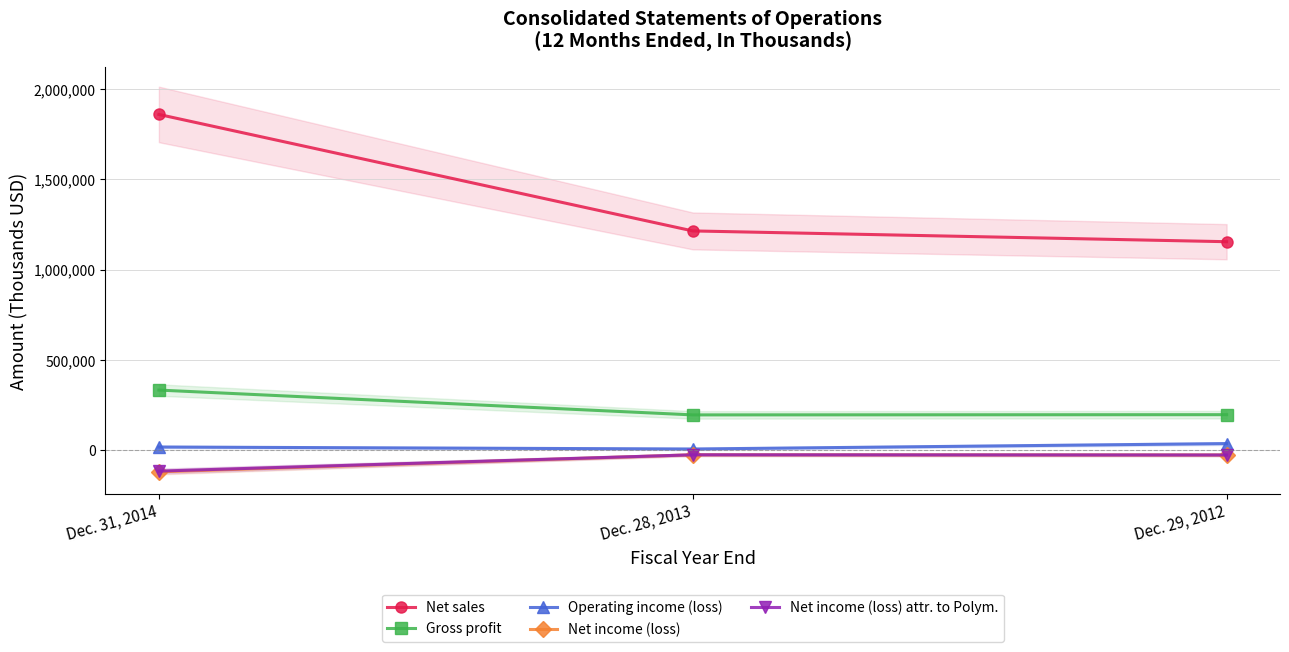

At which category is the sum across all series the highest?

Dec. 31, 2014